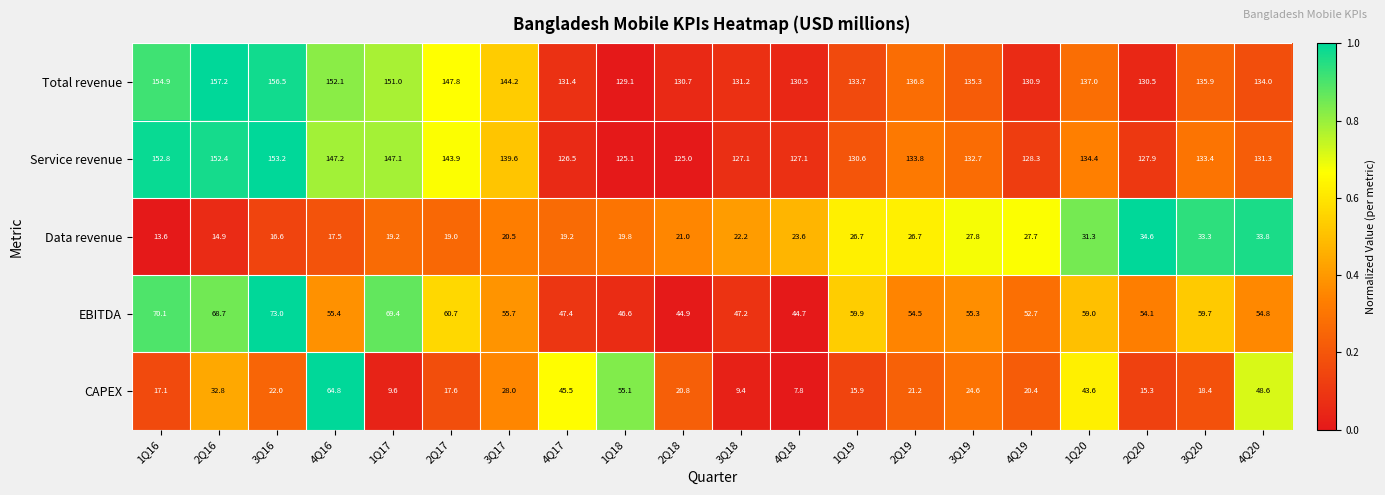

Read the Data revenue value at 1Q16.

13.6